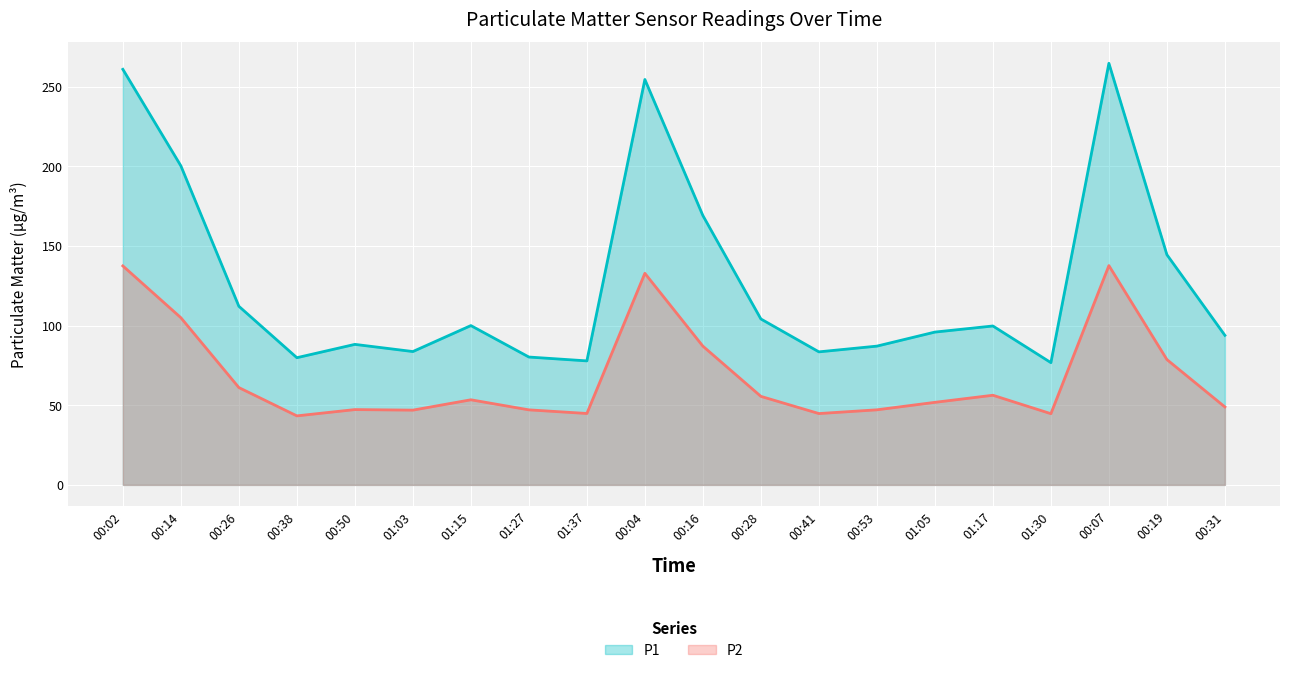

Rank the categories by P2 value from highest to lowest.

00:07, 00:02, 00:04, 00:14, 00:16, 00:19, 00:26, 01:17, 00:28, 01:15, 01:05, 00:31, 00:50, 00:53, 01:27, 01:03, 01:37, 00:41, 01:30, 00:38